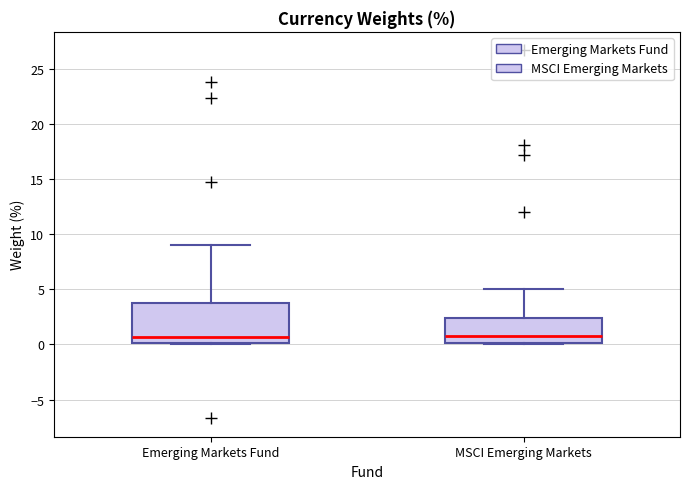

Which box is the tallest, from its lower edge to its upper edge?

Emerging Markets Fund